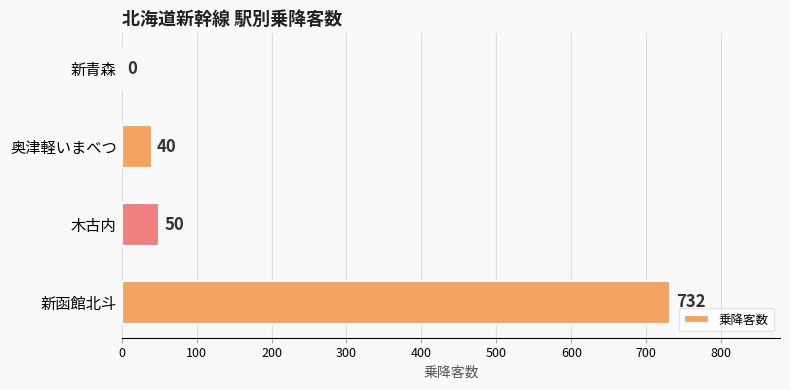

Reading top to bottom, list all the values displayed in this chart.

新青森=0	奥津軽いまべつ=40	木古内=50	新函館北斗=732